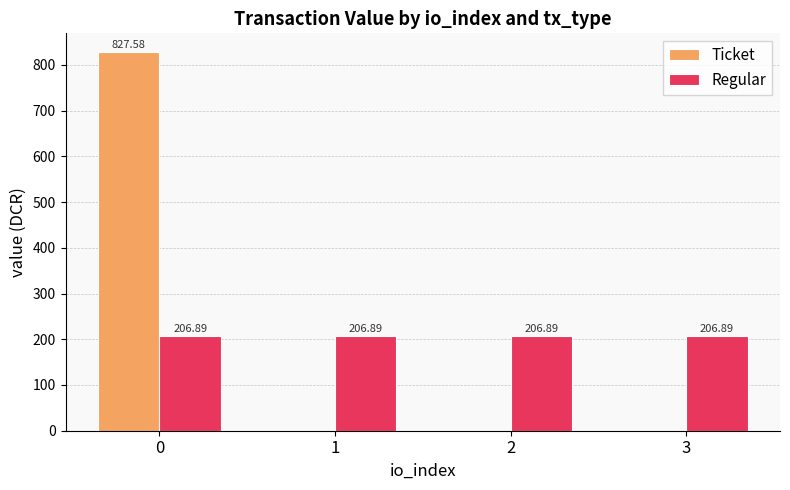

What is the sum of the Regular values at 3 and 0?

413.8